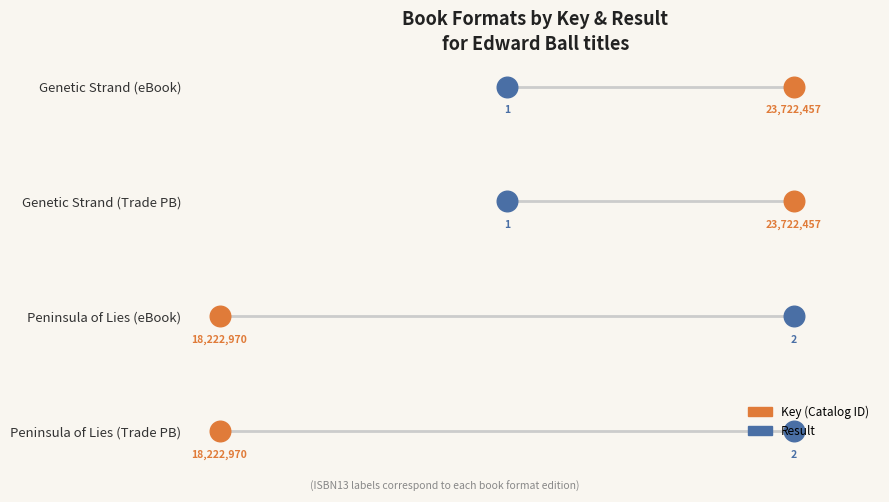

What are all the series names shown in the legend?

Key, Result